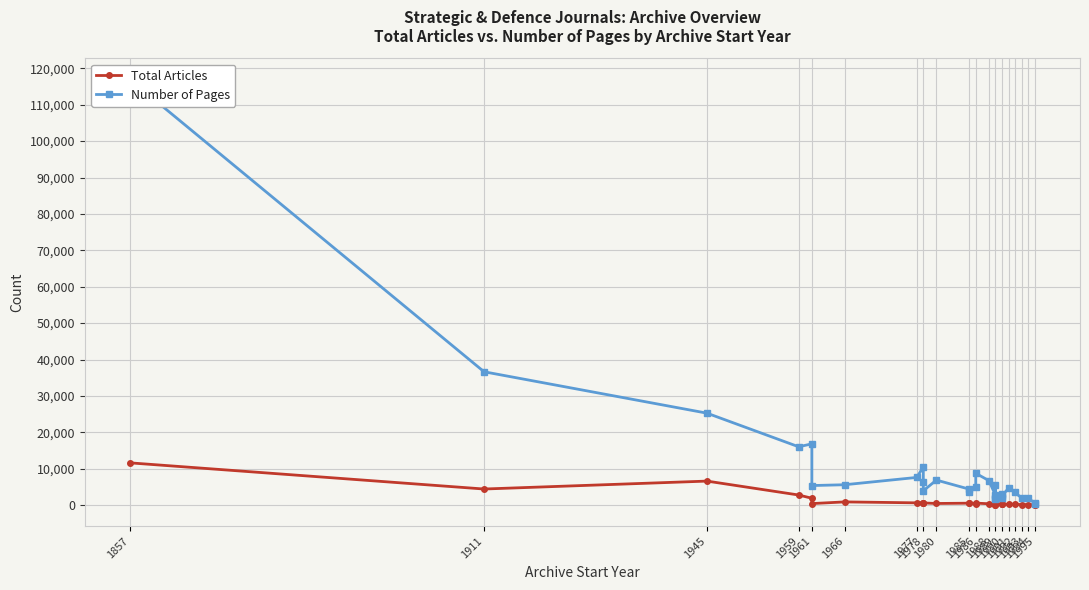

The value of Total Articles at 1988 is 84. True or false?

False